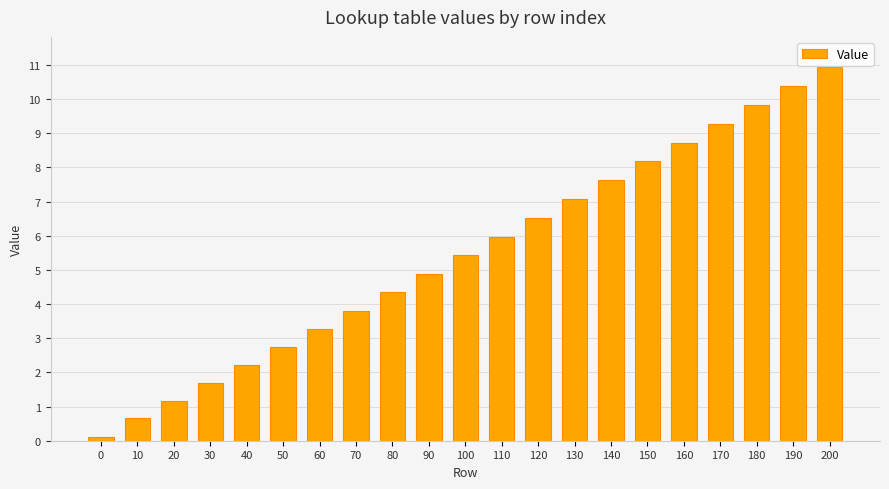

Is it true that the value at 80 is 4.3?

True